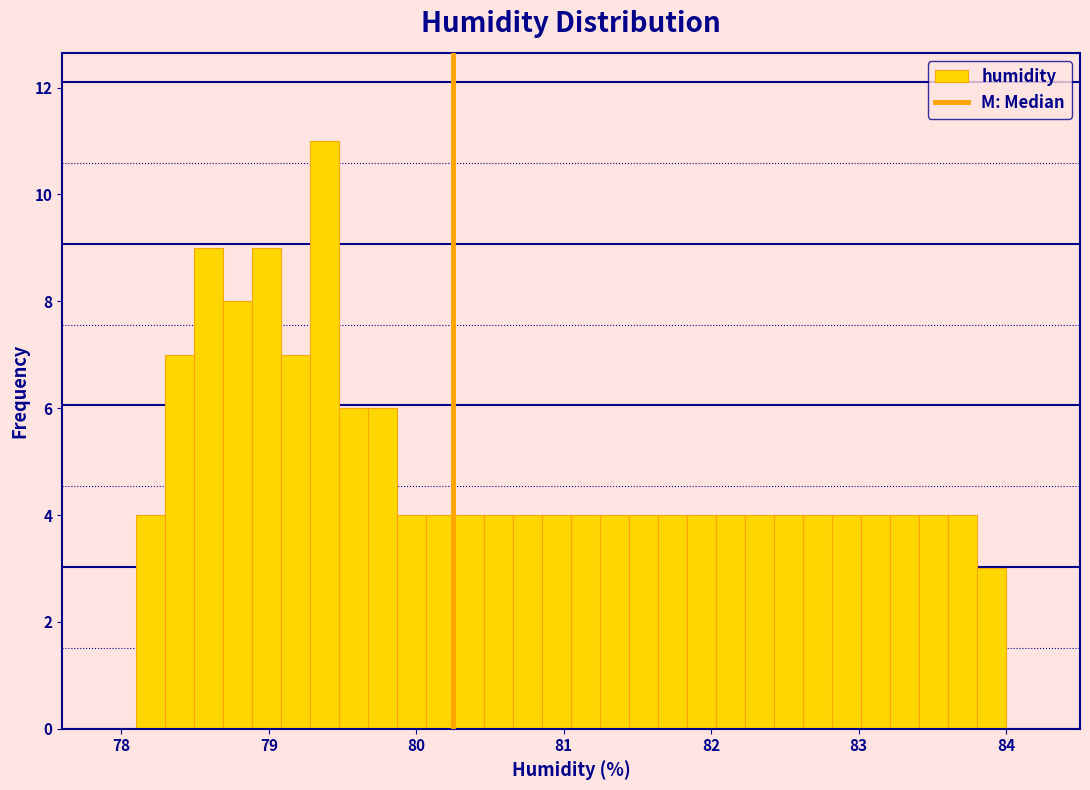

Read against the x-axis, roughly where is the centre of the tallest bar?

79.4